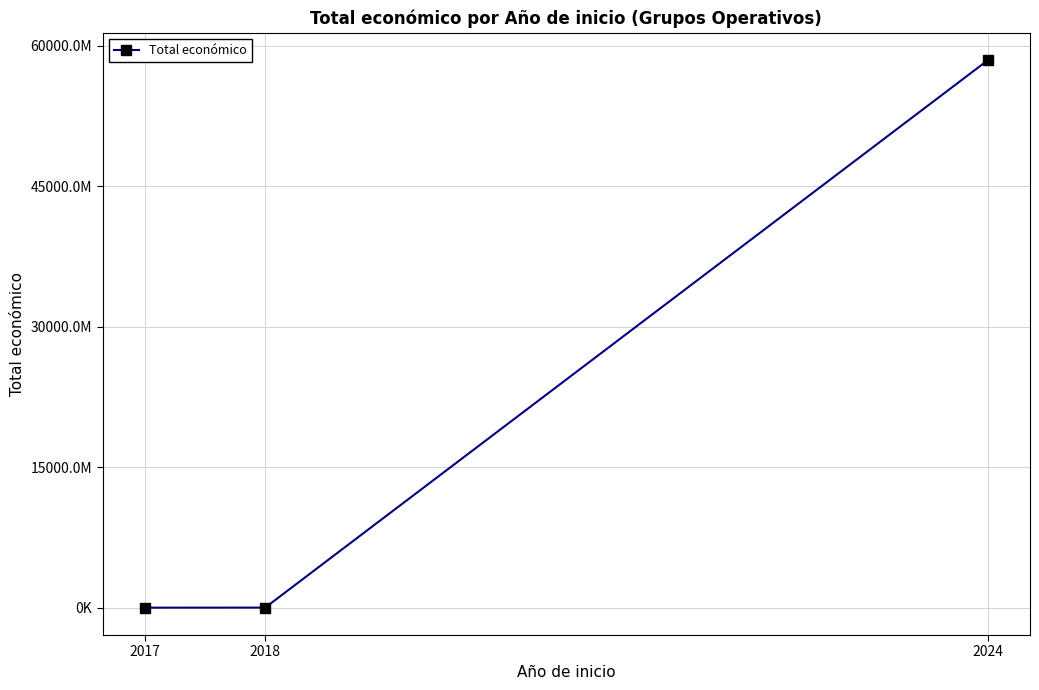

Does the chart have visible grid lines?

Yes